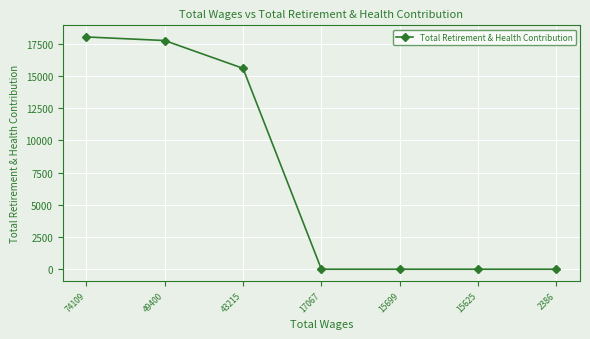

Read the value at 43215, to the nearest 10.

15590